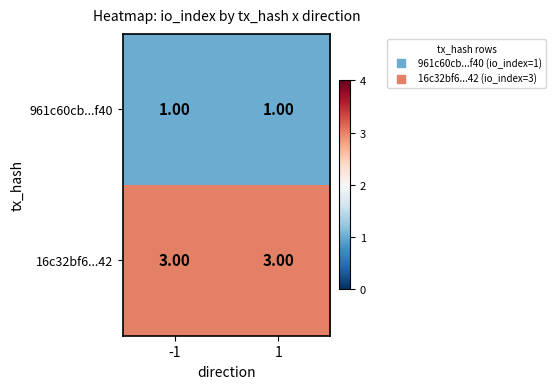

What is the average value of the 16c32bf6...42 series?

3